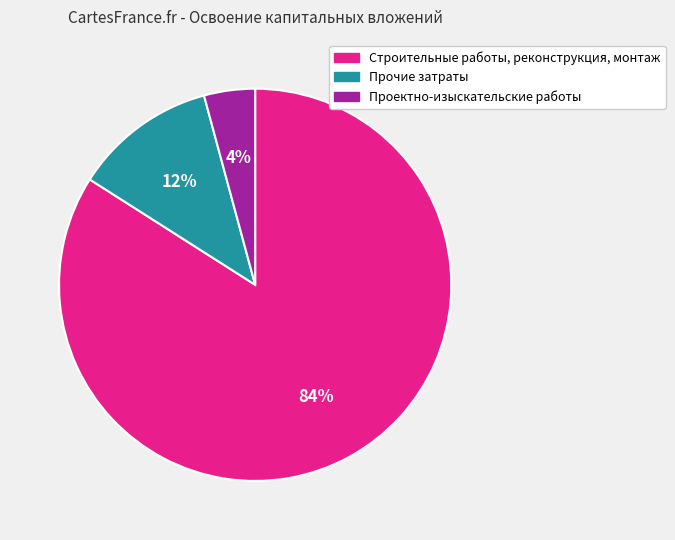

Approximately how many times larger is the value at Прочие затраты compared to Строительные работы, реконструкция, монтаж?

0.1